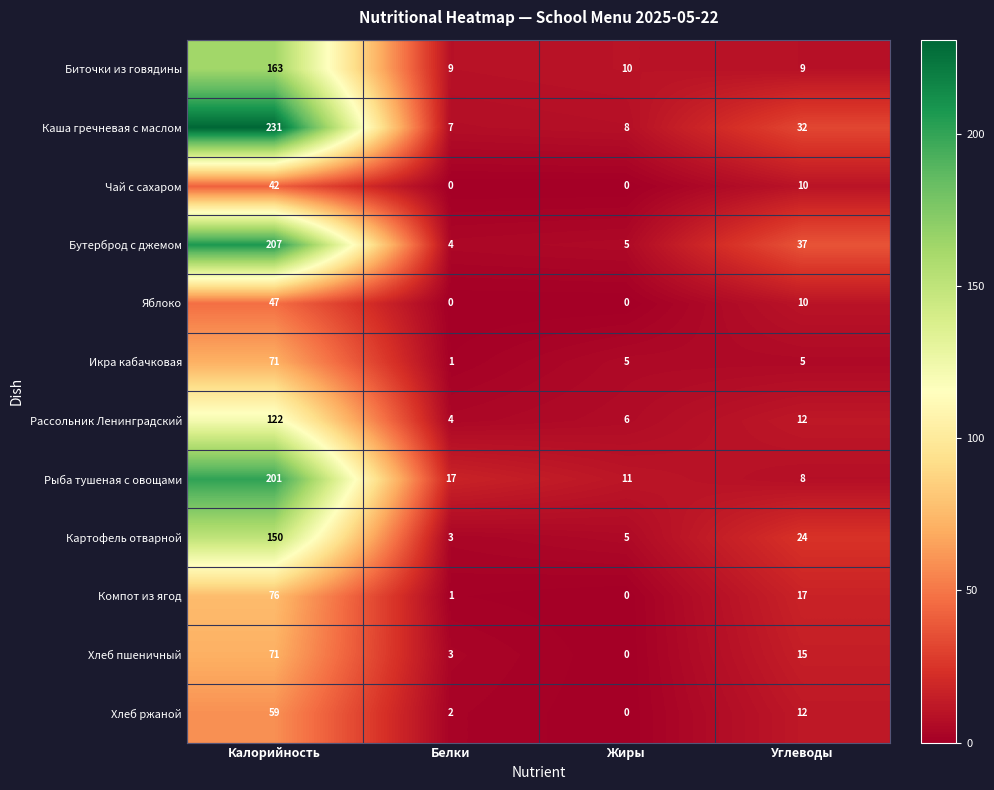

At which label is Каша гречневая с маслом closest to 119?

Углеводы